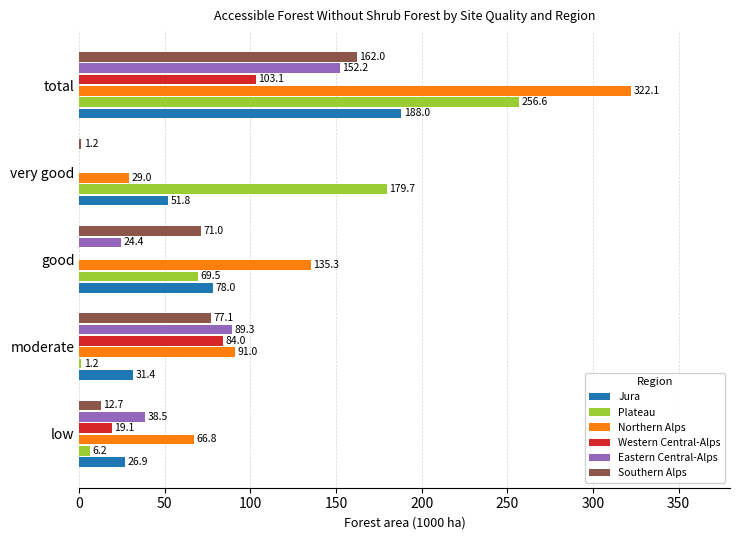

What is the sum of all Southern Alps values?

324.0